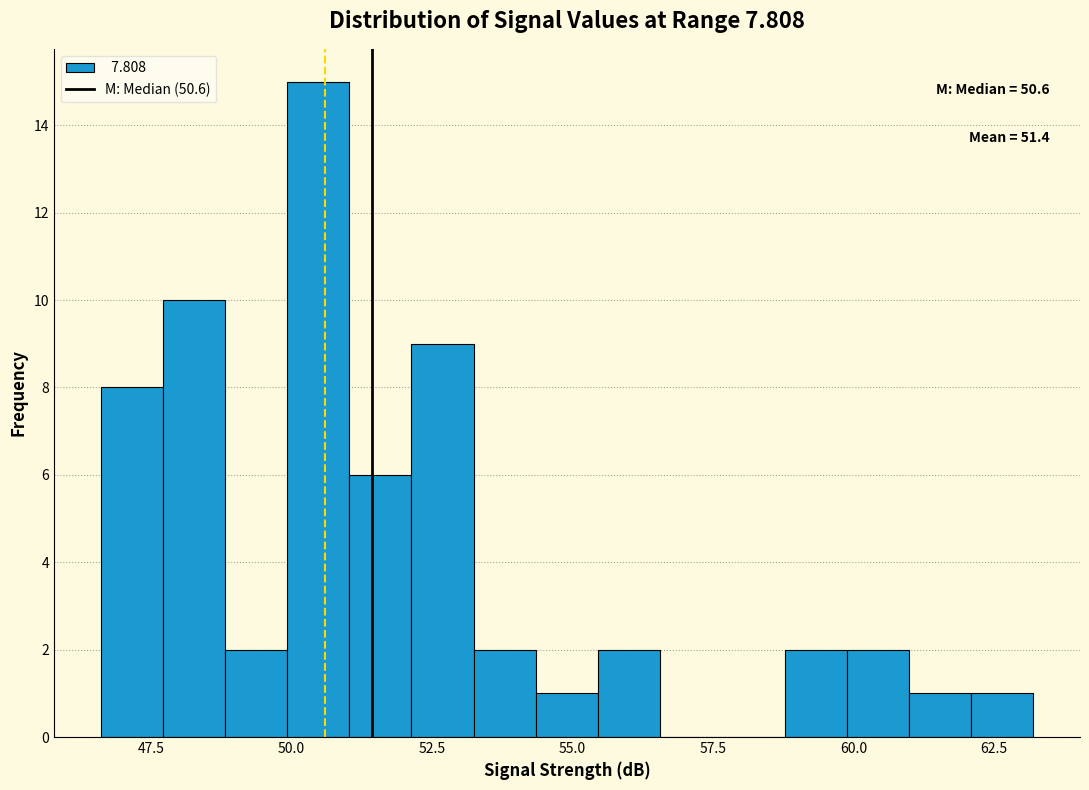

Around what value on the x-axis is the tallest bar? Give the approximate position of its centre, as read against the axis.

50.5